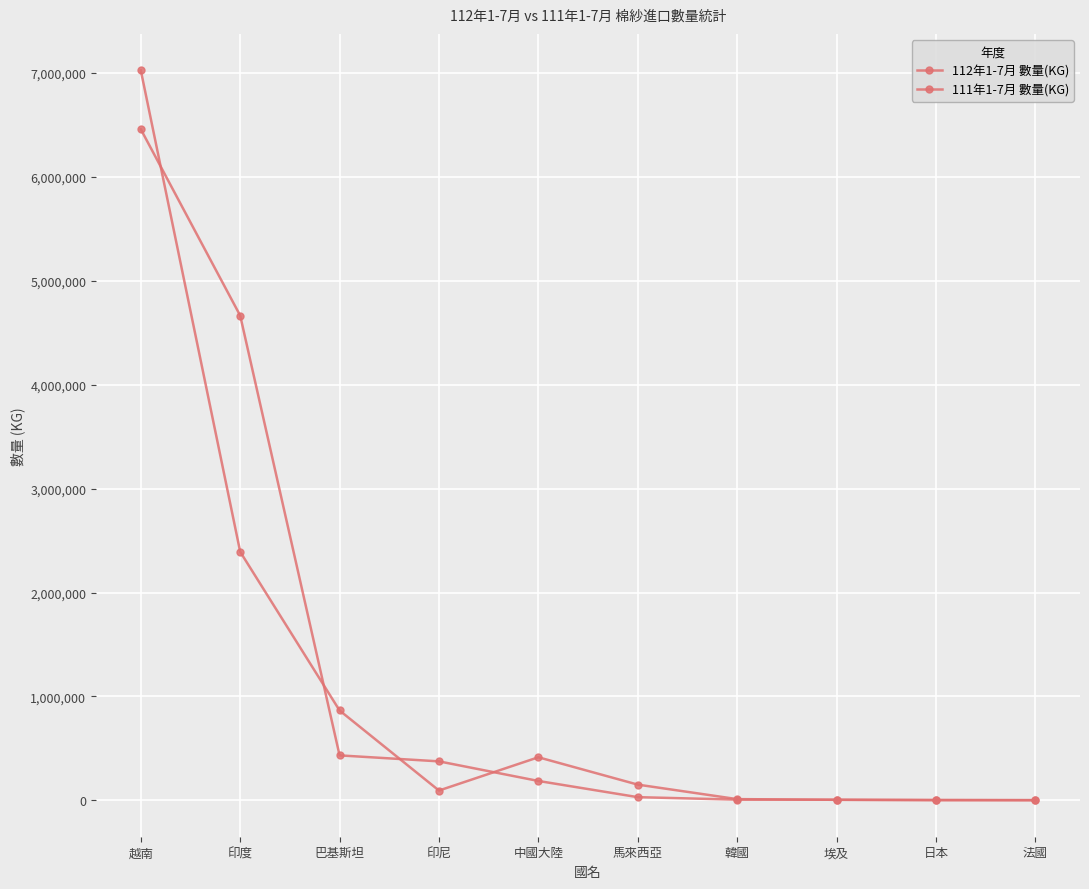

How many series are shown in this chart?

2